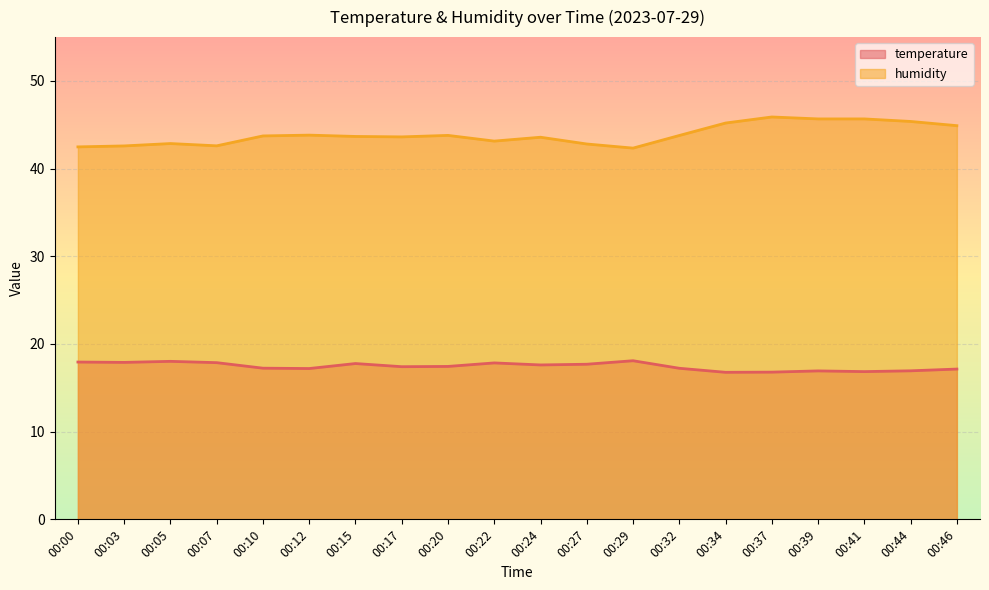

True or false: humidity has more than 1 interior local peaks.

True